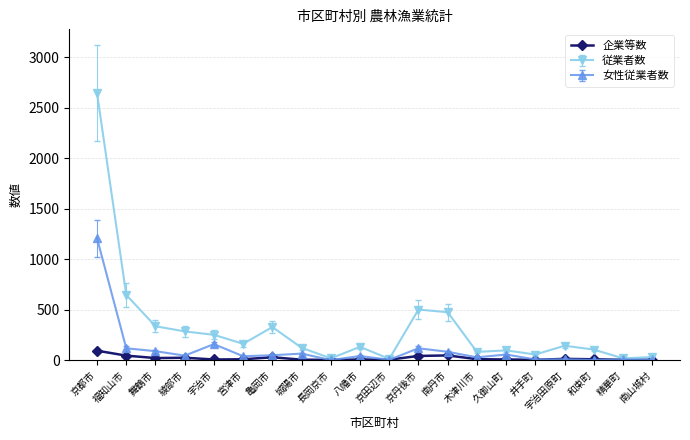

Does the chart display data point markers on the line(s)?

Yes